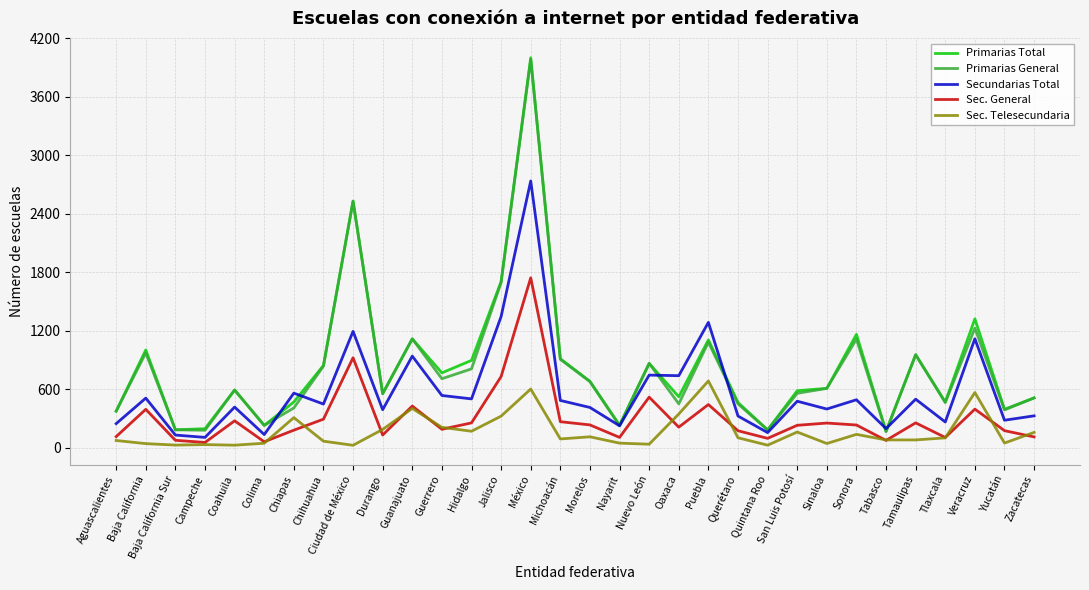

Between Coahuila and Quintana Roo, which series saw the biggest shift?

Primarias General